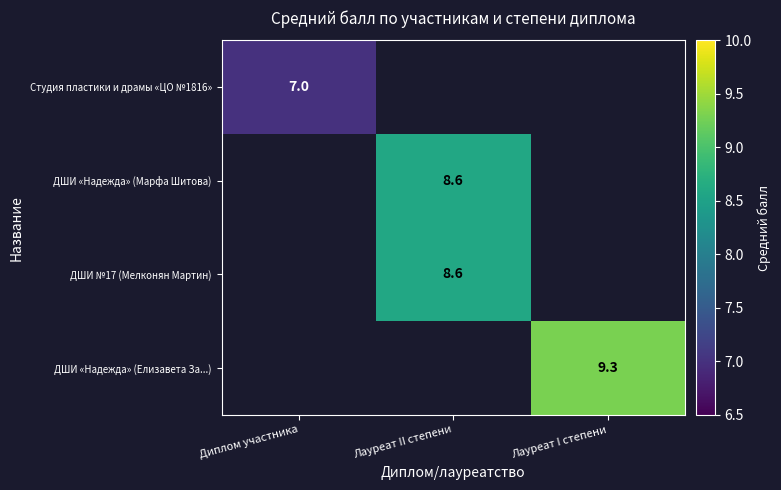

The value of ДШИ «Надежда» (Елизавета За...) at Лауреат I степени is 9.3. True or false?

True